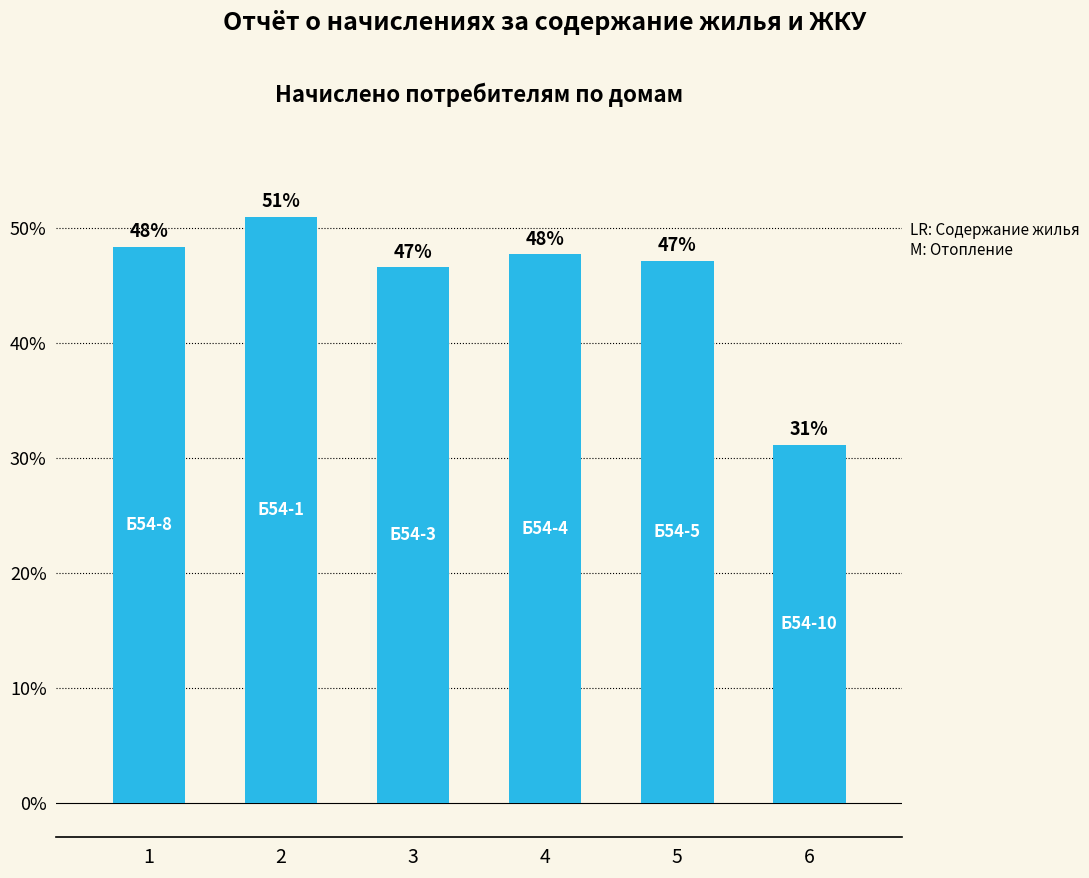

What is the value of the 3rd bar from the left?

46.6